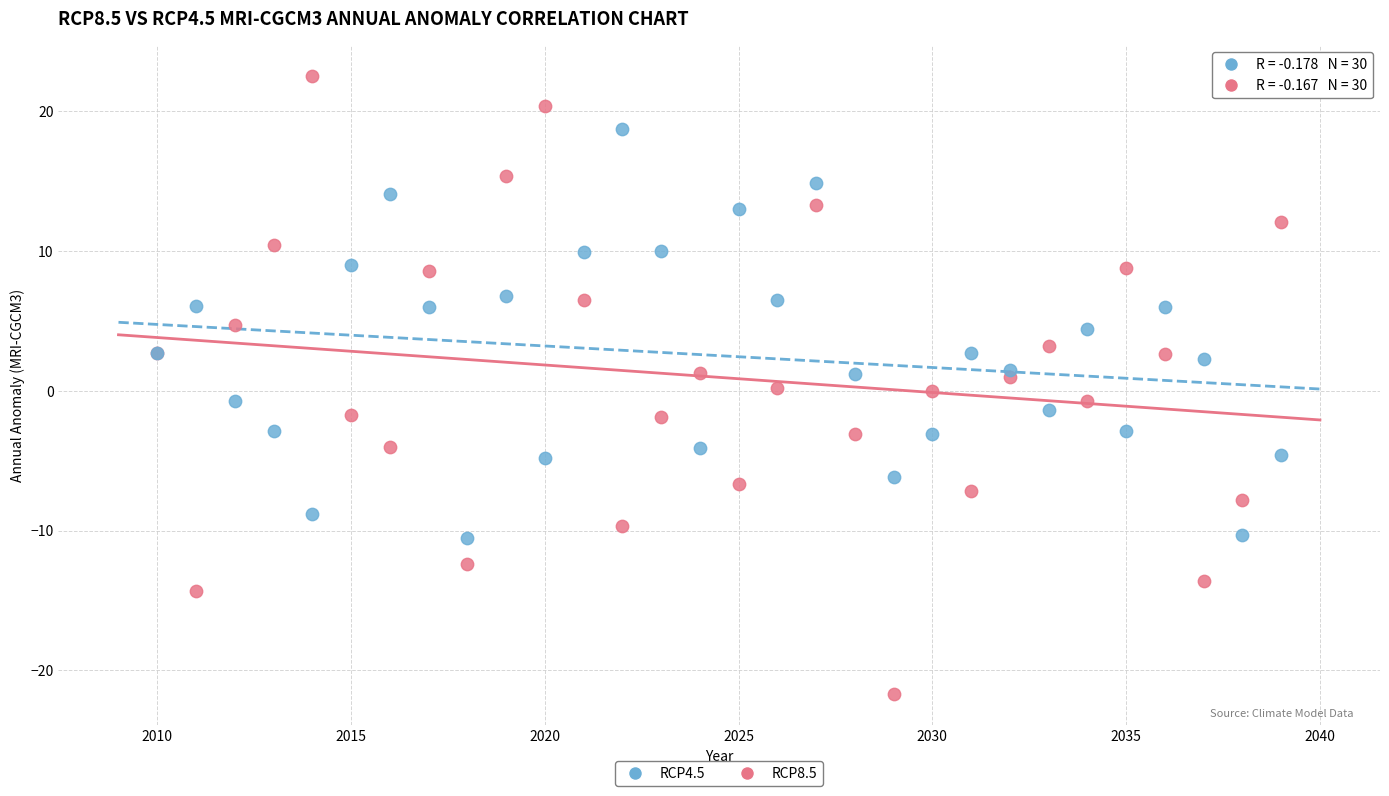

Which series has the largest Y range (max minus min)?

RCP8.5